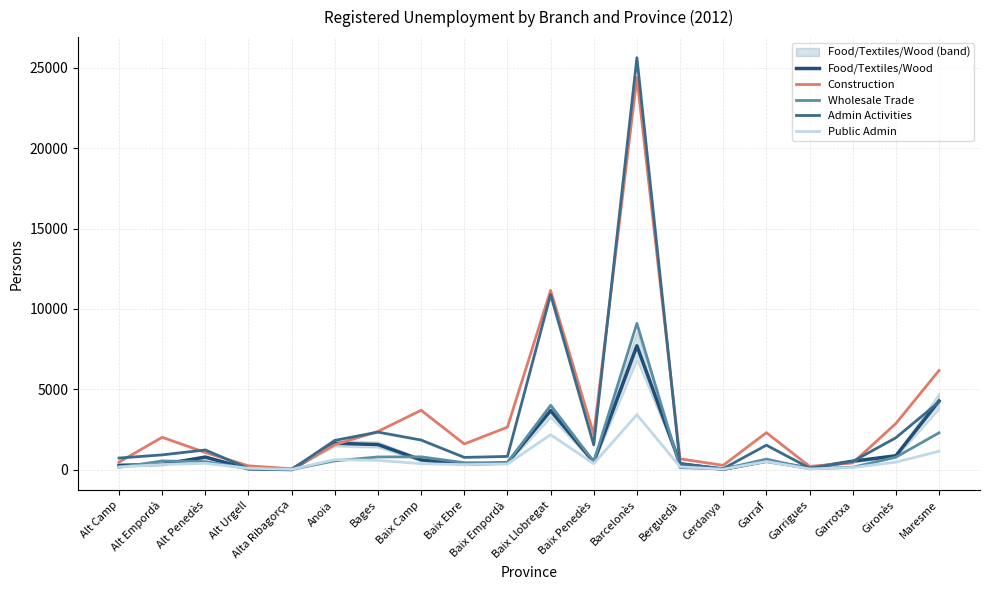

Does the chart display data point markers on the line(s)?

No